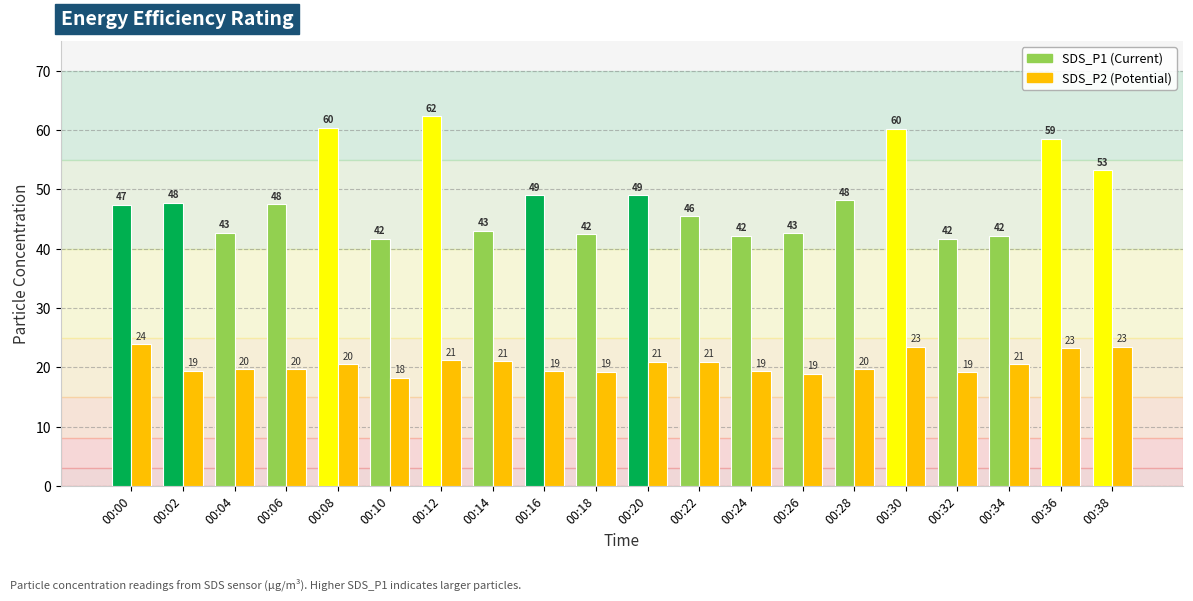

At which category does the chart reach its peak across all series?

00:12